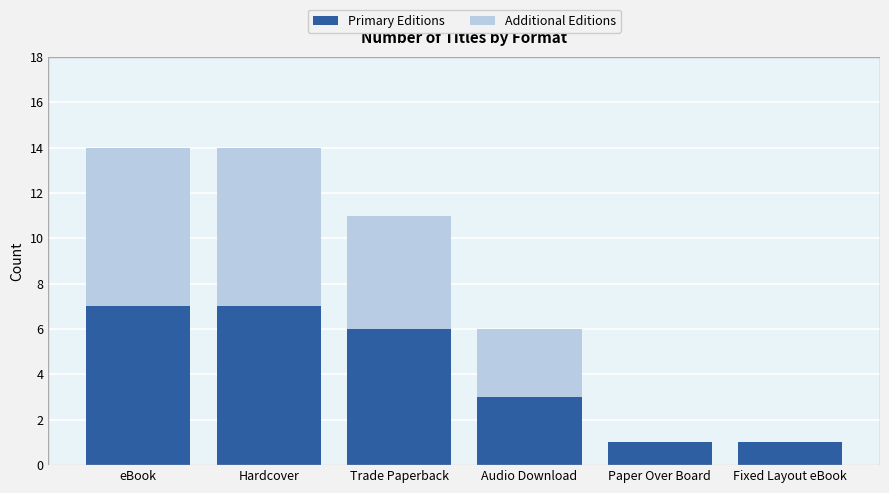

True or false: Primary Editions has a value of 0 at Fixed Layout eBook.

False